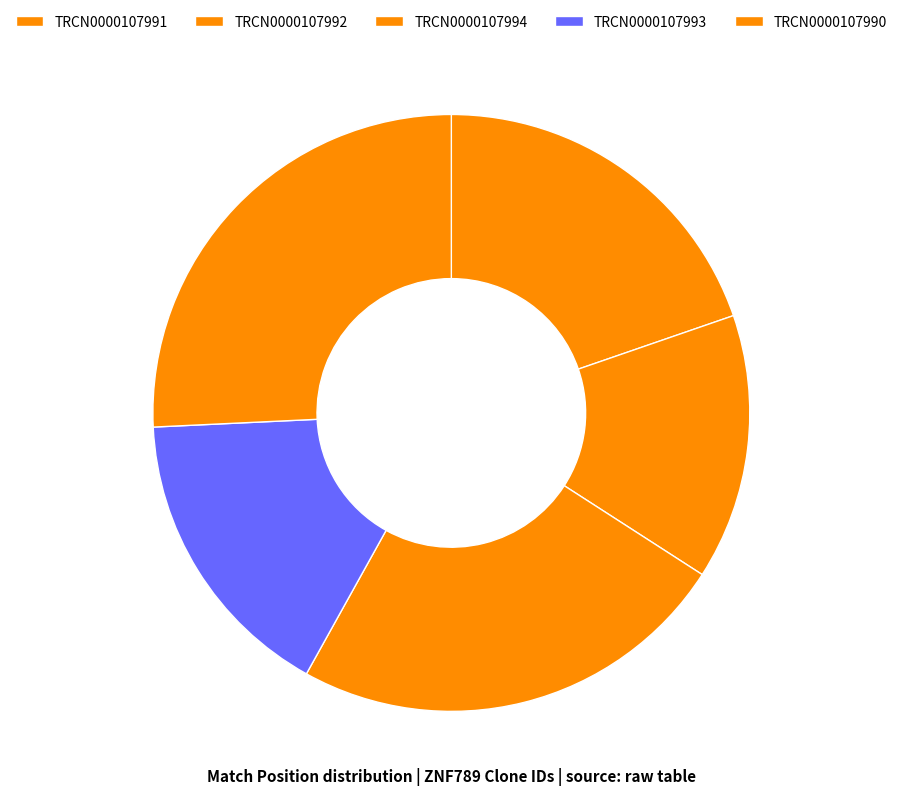

Do TRCN0000107991 and TRCN0000107992 together represent more than half of the pie?

No